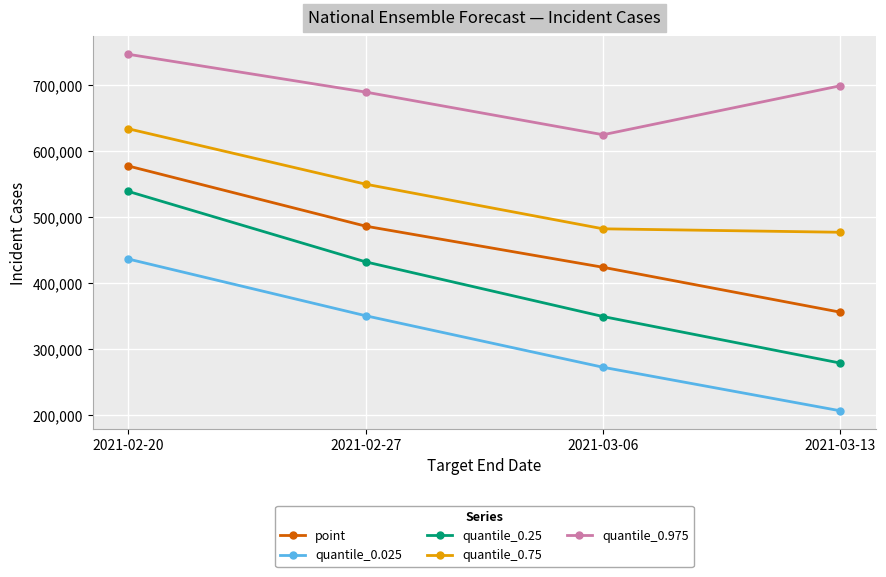

What is the sum of all quantile_0.25 values?

1598630